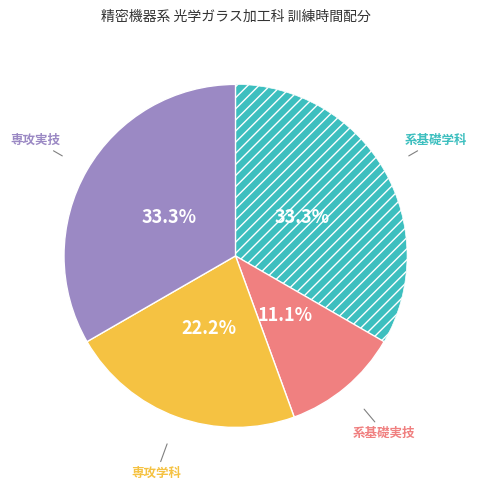

To the nearest percent, what is the difference between the largest and smallest slice percentages?

22%